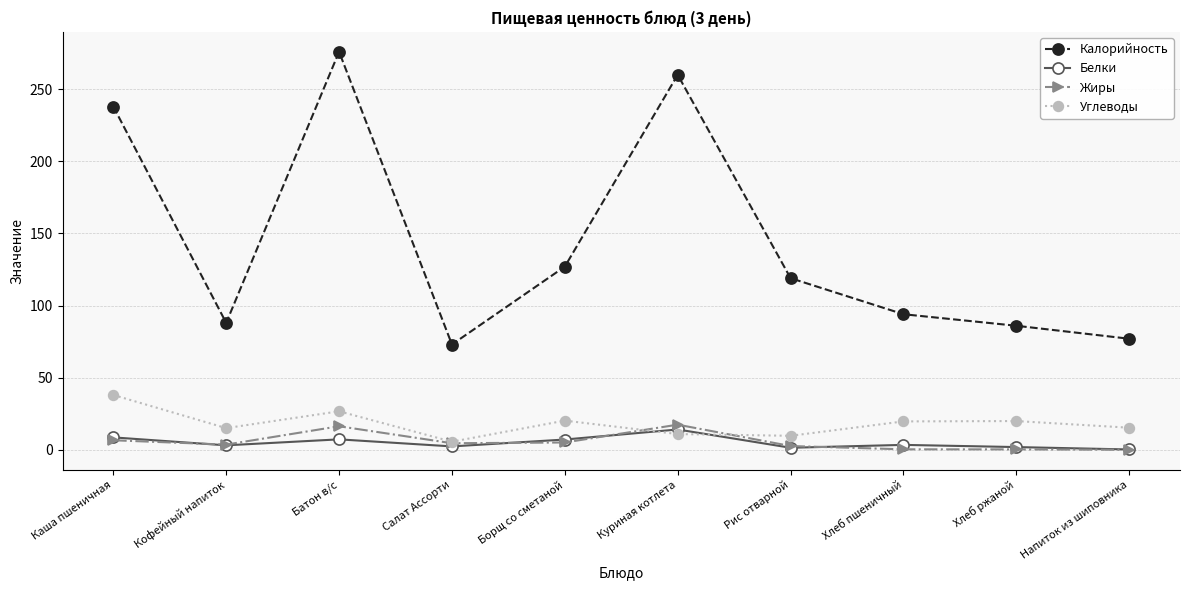

Between Борщ со сметаной and Напиток из шиповника, which series saw the biggest shift?

Калорийность